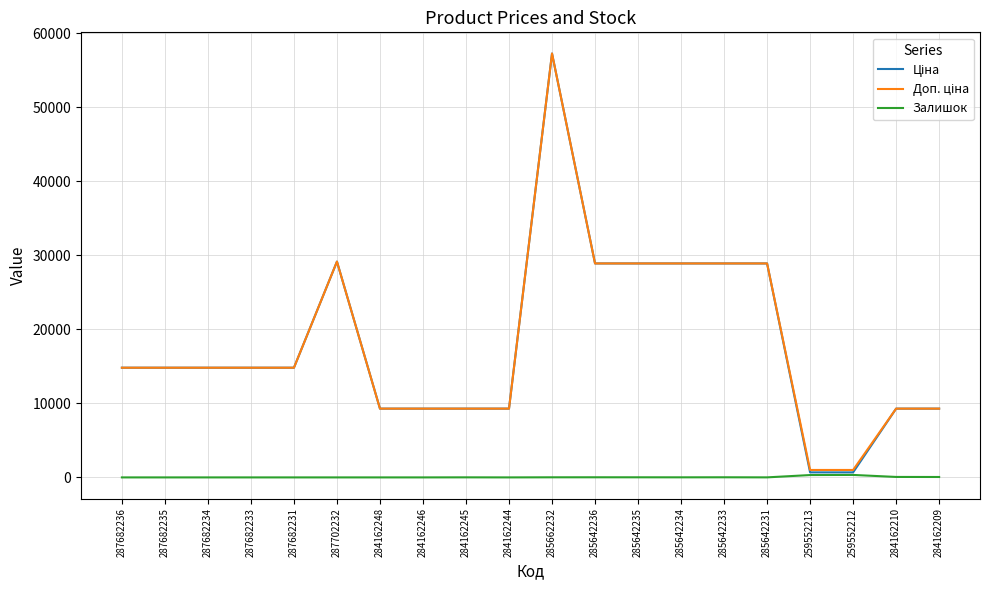

Is it true that Залишок equals 0.0 at 287682234?

True